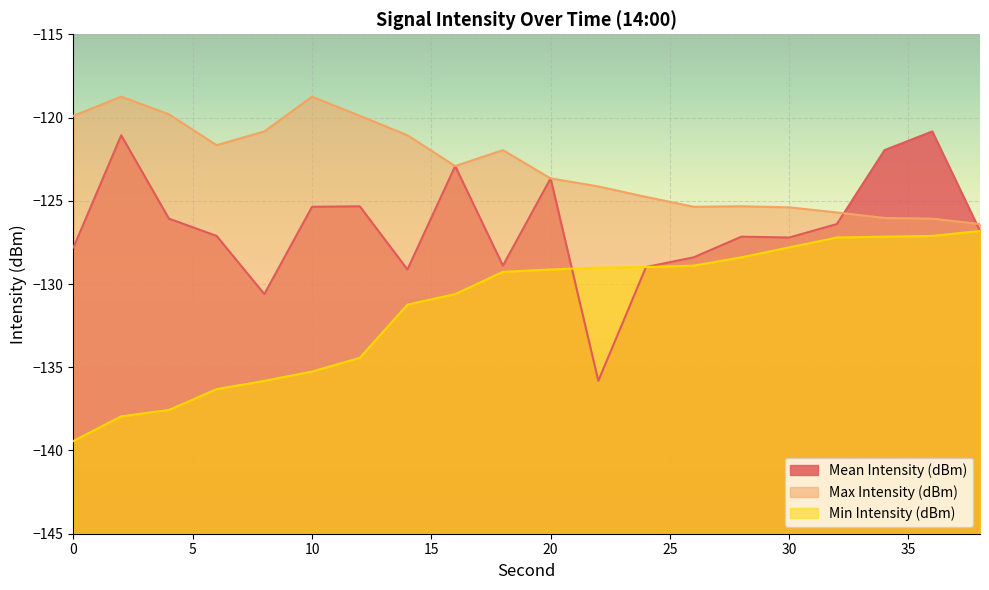

What is the value of the Mean Intensity (dBm) point at the 19th from the left?

-120.8